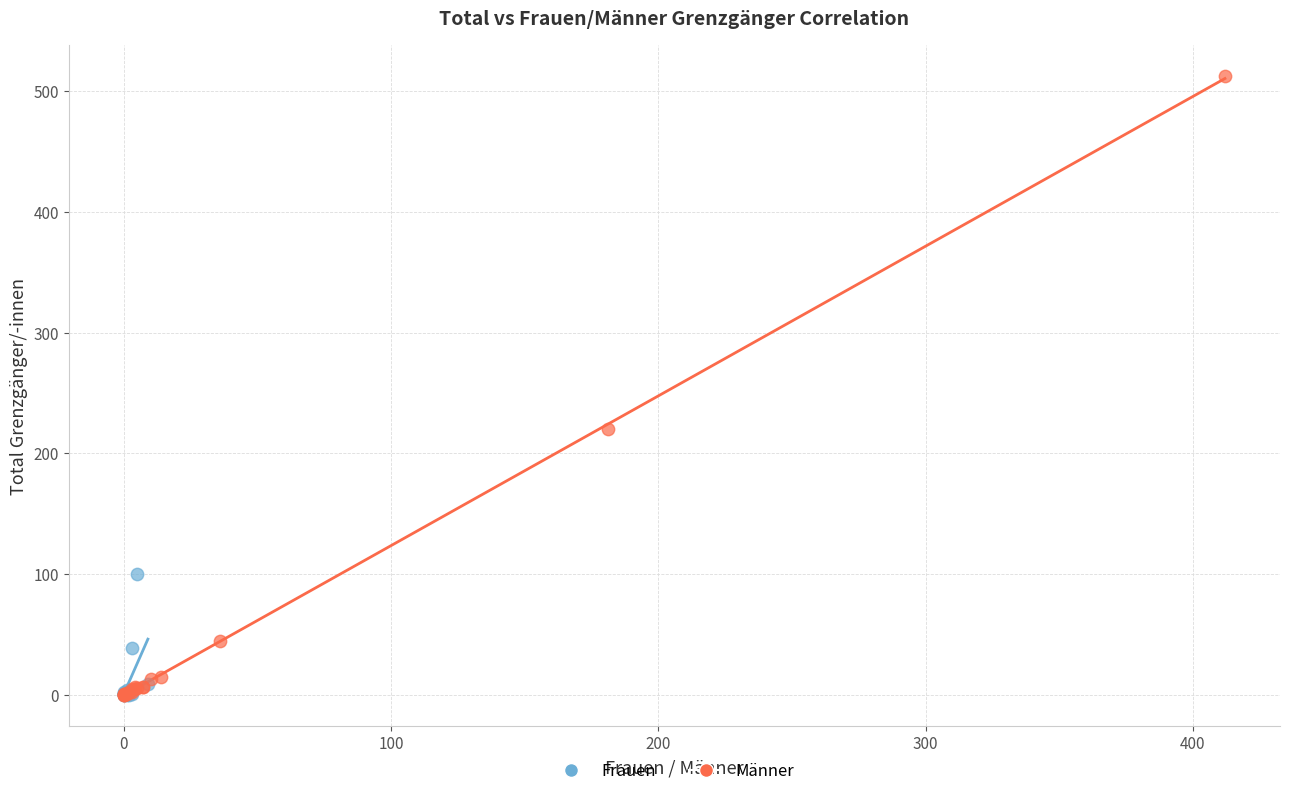

Which series reaches the maximum Y coordinate?

Männer